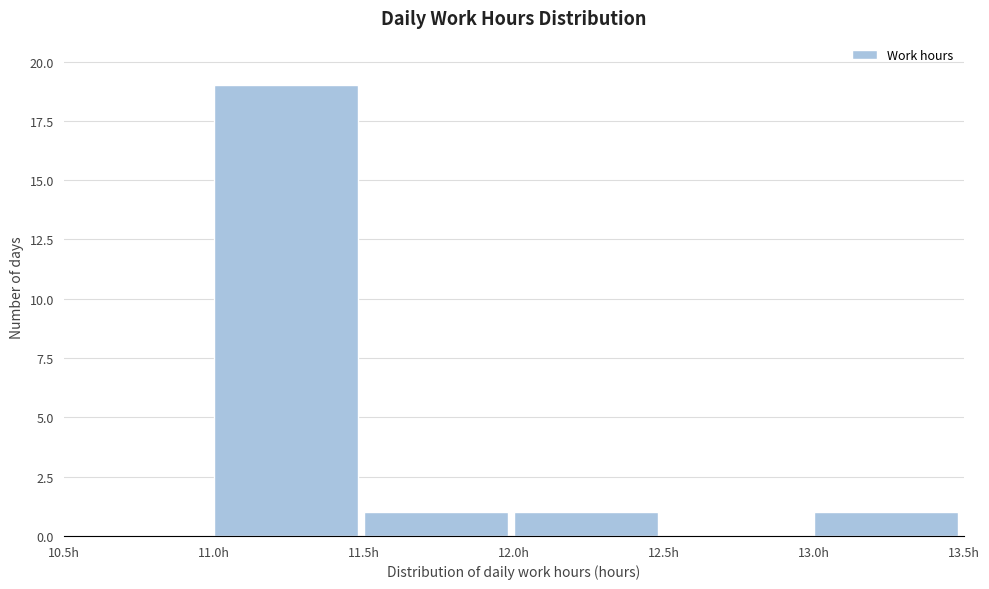

Reading left to right, list every bar in this chart as the range it spans on the x-axis followed by its height. The values are not printed on the chart, so give them approximately, as read against the axis.

10.5 to 11.0: 0
11.0 to 11.5: 19
11.5 to 12.0: 1
12.0 to 12.5: 1
12.5 to 13.0: 0
13.0 to 13.5: 1